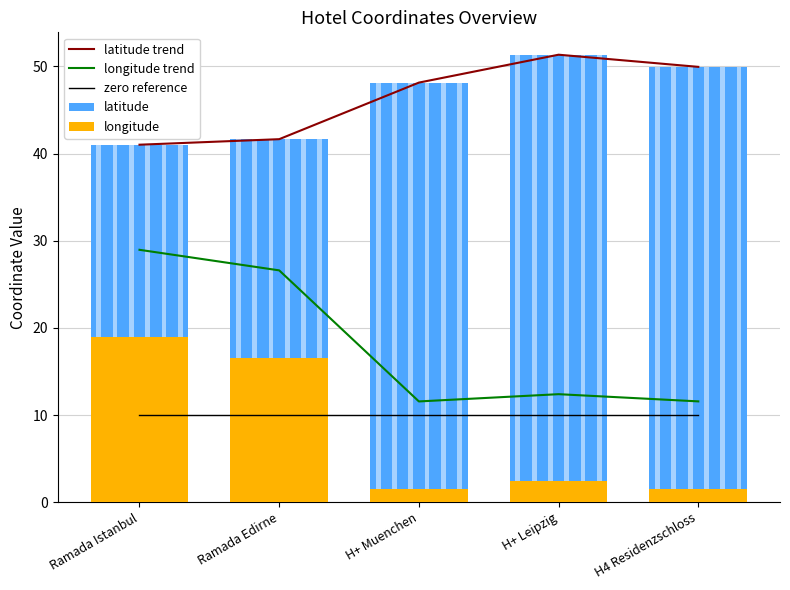

What is the difference between the second highest and second lowest values in the latitude trend series?

8.3